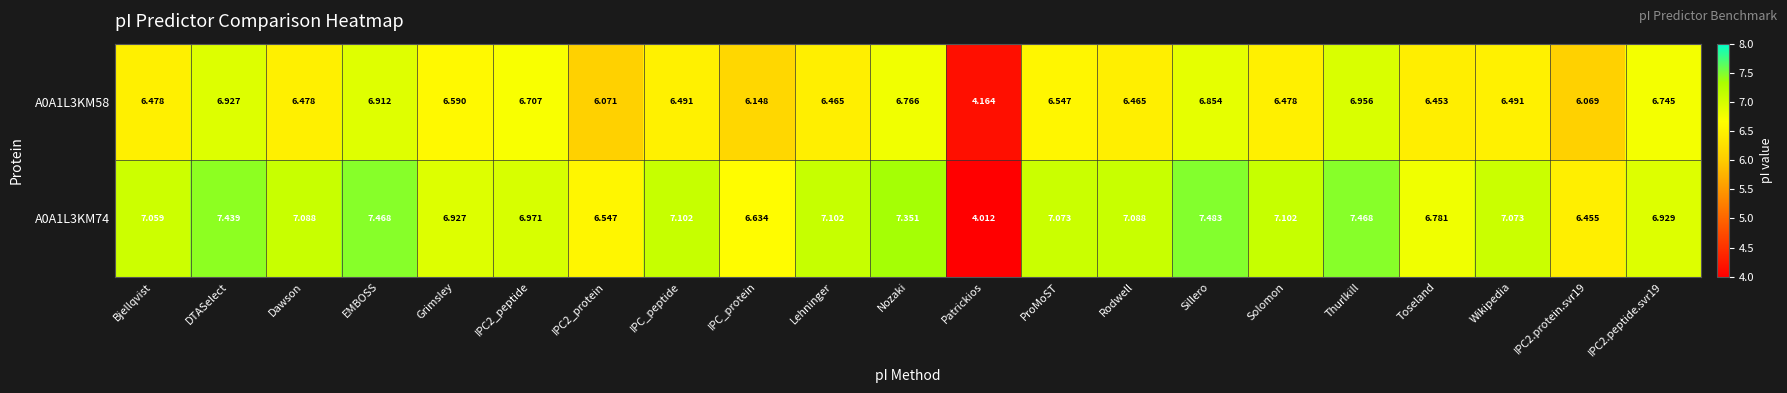

How many distinct data groups are displayed?

2